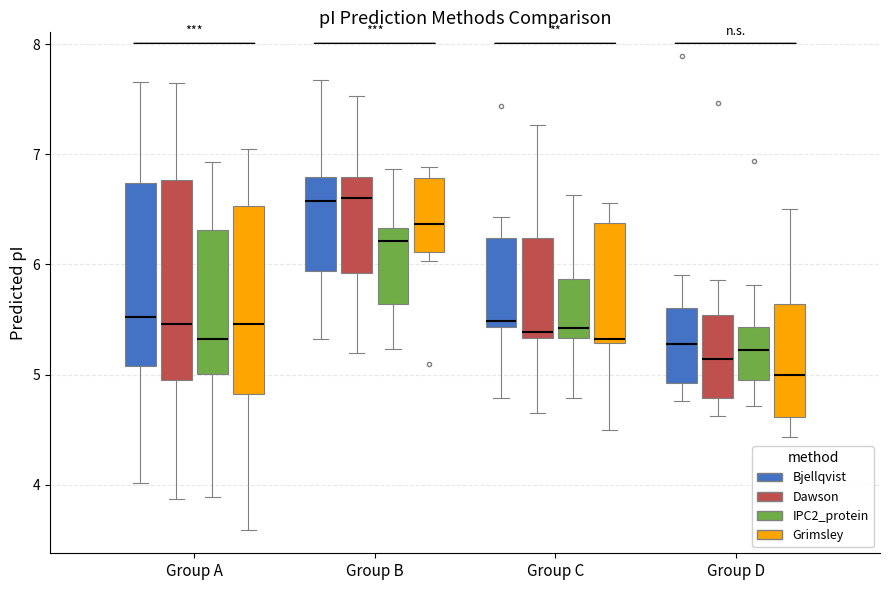

Reading left to right, transcribe this box plot: for each box, give where its median line is, the range the box spans, and where its two whiskers end, as read against the y-axis. The values are not printed on the chart, so give them approximately, as read against the axis.

Group A (Bjellqvist): median 5.5, box 5.1 to 6.7, whiskers 4.0 to 7.7
Group A (Dawson): median 5.5, box 5.0 to 6.8, whiskers 3.9 to 7.6
Group A (IPC2_protein): median 5.3, box 5.0 to 6.3, whiskers 3.9 to 6.9
Group A (Grimsley): median 5.5, box 4.8 to 6.5, whiskers 3.6 to 7.0
Group B (Bjellqvist): median 6.6, box 5.9 to 6.8, whiskers 5.3 to 7.7
Group B (Dawson): median 6.6, box 5.9 to 6.8, whiskers 5.2 to 7.5
Group B (IPC2_protein): median 6.2, box 5.6 to 6.3, whiskers 5.2 to 6.9
Group B (Grimsley): median 6.4, box 6.1 to 6.8, whiskers 6.0 to 6.9
Group C (Bjellqvist): median 5.5, box 5.4 to 6.2, whiskers 4.8 to 6.4
Group C (Dawson): median 5.4, box 5.3 to 6.2, whiskers 4.6 to 7.3
Group C (IPC2_protein): median 5.4, box 5.3 to 5.9, whiskers 4.8 to 6.6
Group C (Grimsley): median 5.3 (just above the box's lower edge), box 5.3 to 6.4, whiskers 4.5 to 6.6
Group D (Bjellqvist): median 5.3, box 4.9 to 5.6, whiskers 4.8 to 5.9
Group D (Dawson): median 5.1, box 4.8 to 5.5, whiskers 4.6 to 5.9
Group D (IPC2_protein): median 5.2, box 5.0 to 5.4, whiskers 4.7 to 5.8
Group D (Grimsley): median 5.0, box 4.6 to 5.6, whiskers 4.4 to 6.5